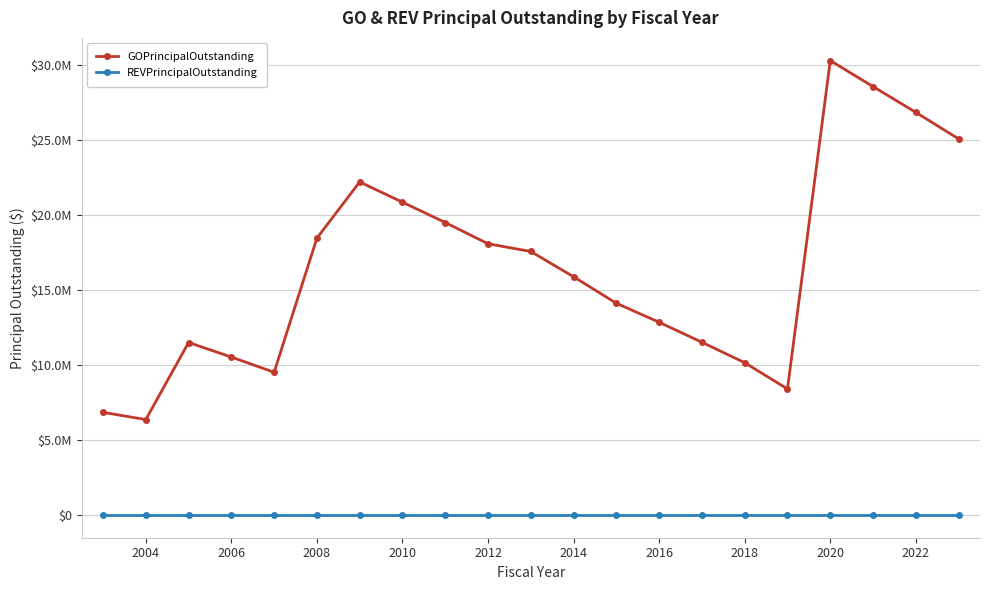

What are all the series names shown in the legend?

GOPrincipalOutstanding, REVPrincipalOutstanding